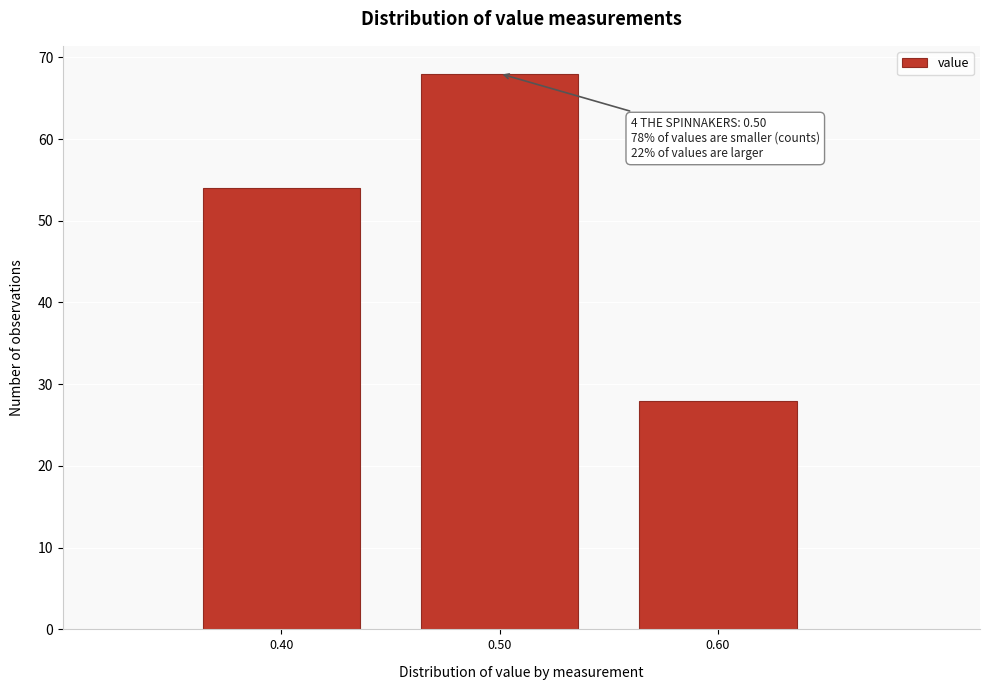

Over which range of the x-axis is the bar tallest?

0.45 to 0.55